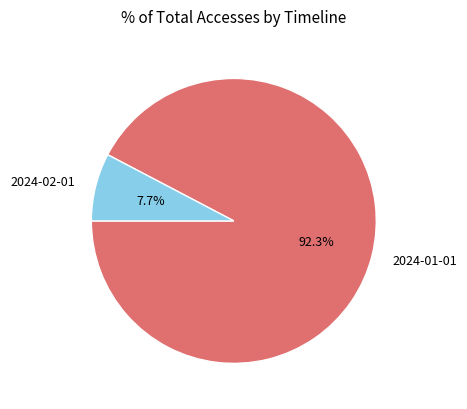

The 2024-02-01 slice represents 8% of the pie. True or false?

True